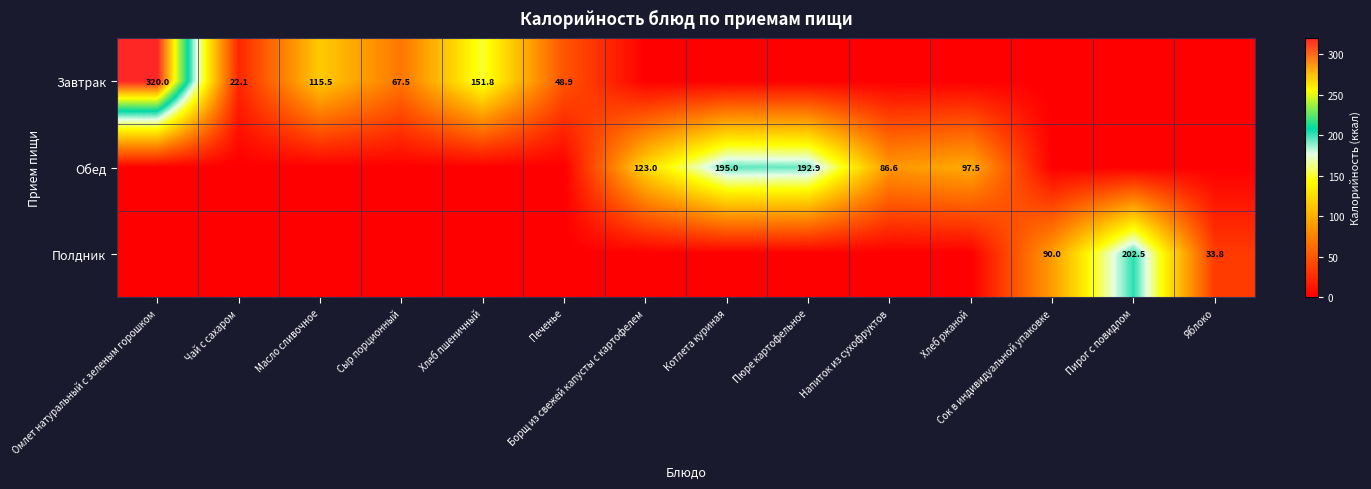

True or false: Завтрак has a value of 34.0 at Печенье.

False